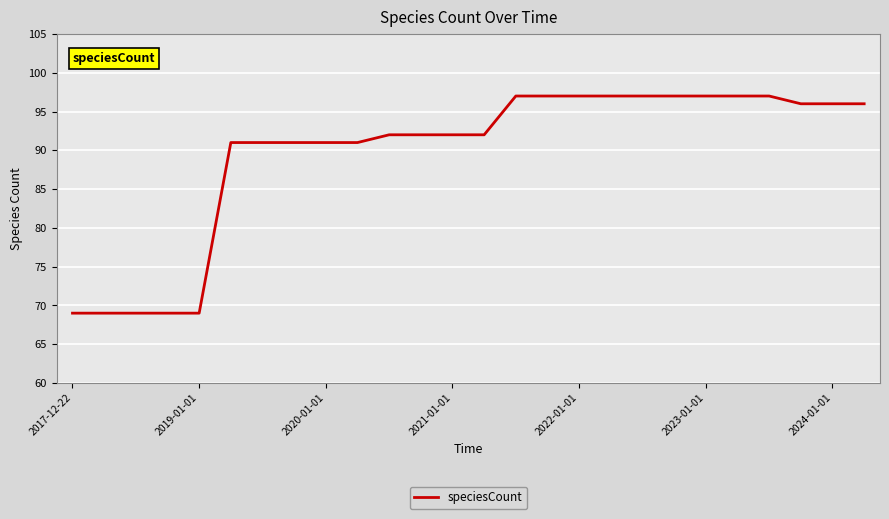

How many distinct data groups are displayed?

1